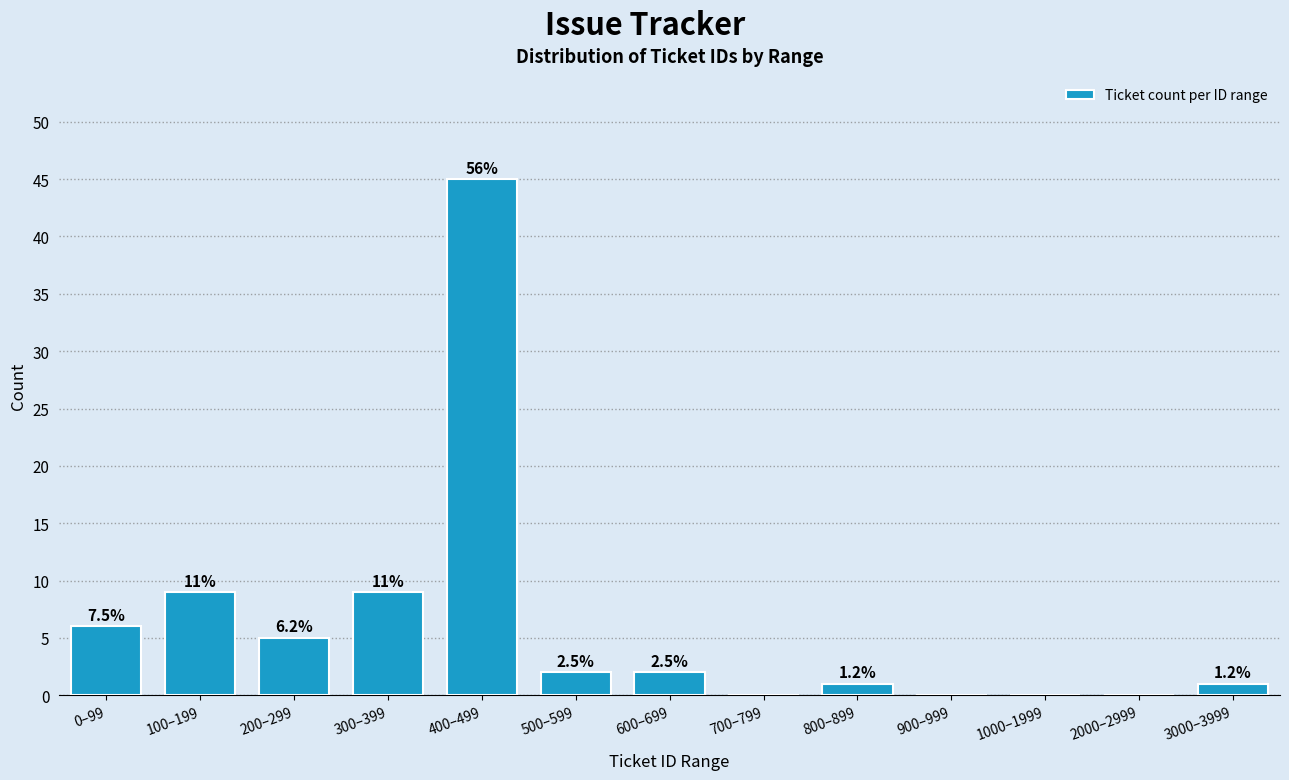

Are the bars horizontal?

No